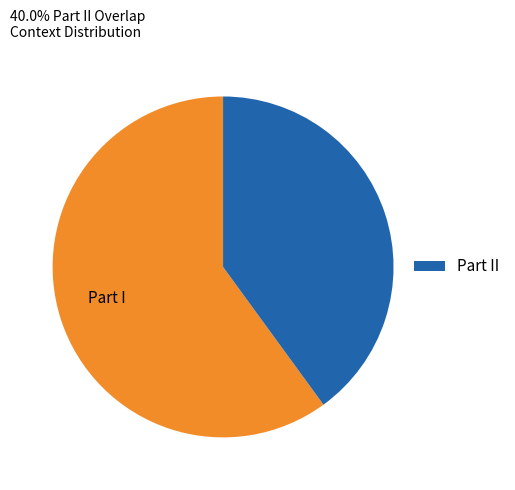

Is there a majority slice in this chart?

Yes